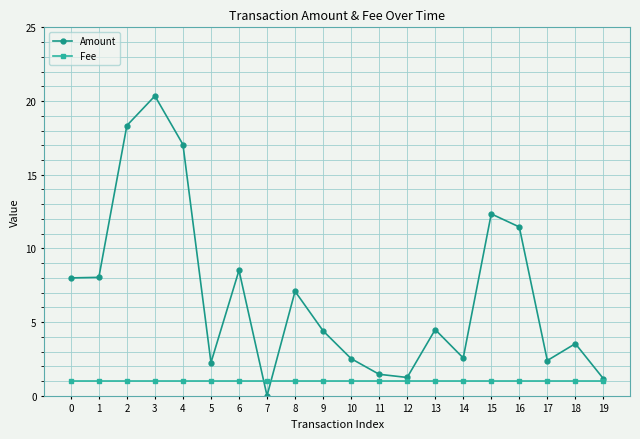

Which series has the largest range (max minus min)?

Amount